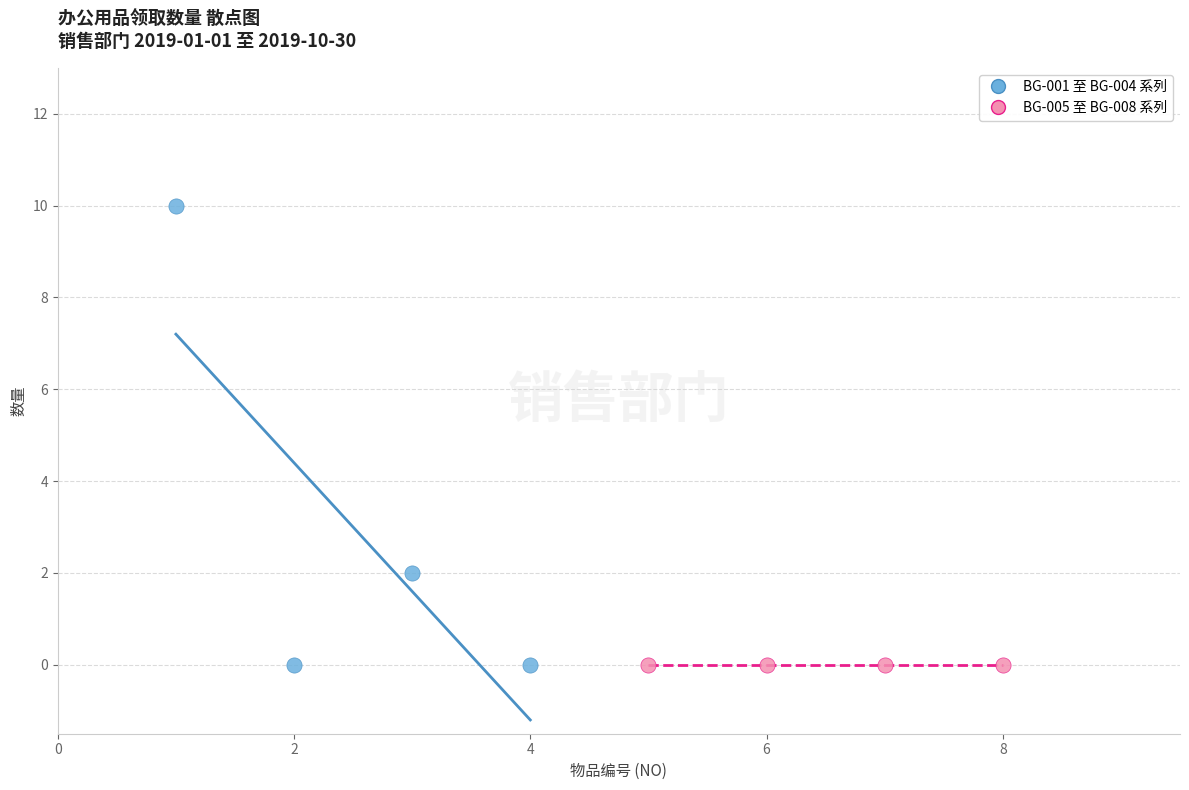

Which series contains the highest Y value?

BG-001 至 BG-004 系列